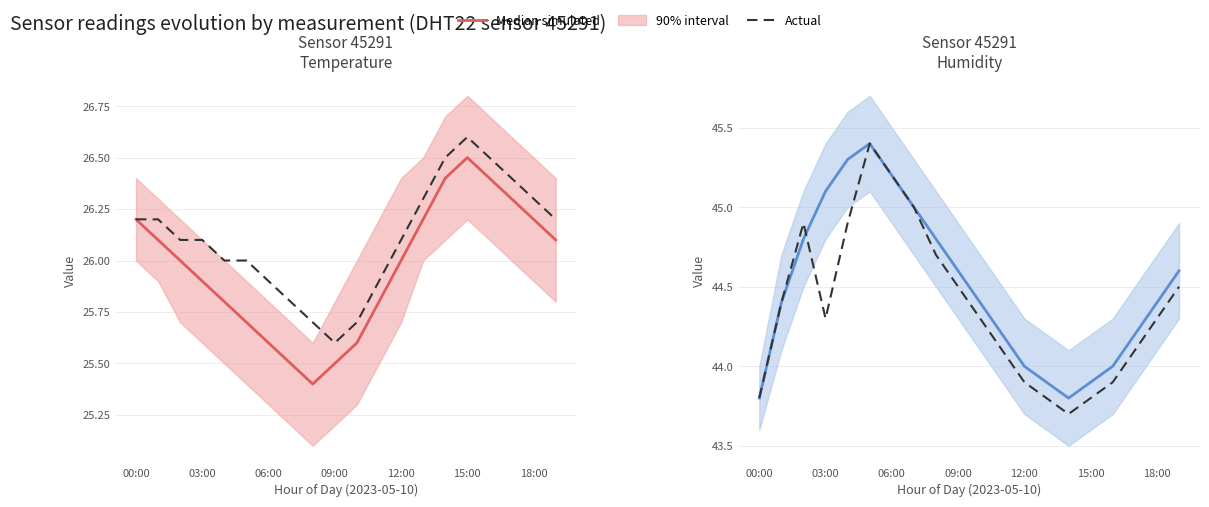

How many interior local peaks does the Median simulated series have?

1